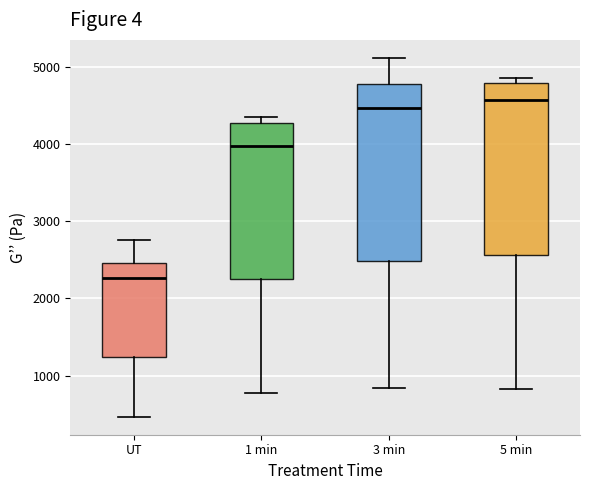

Which box has the highest median line?

5 min